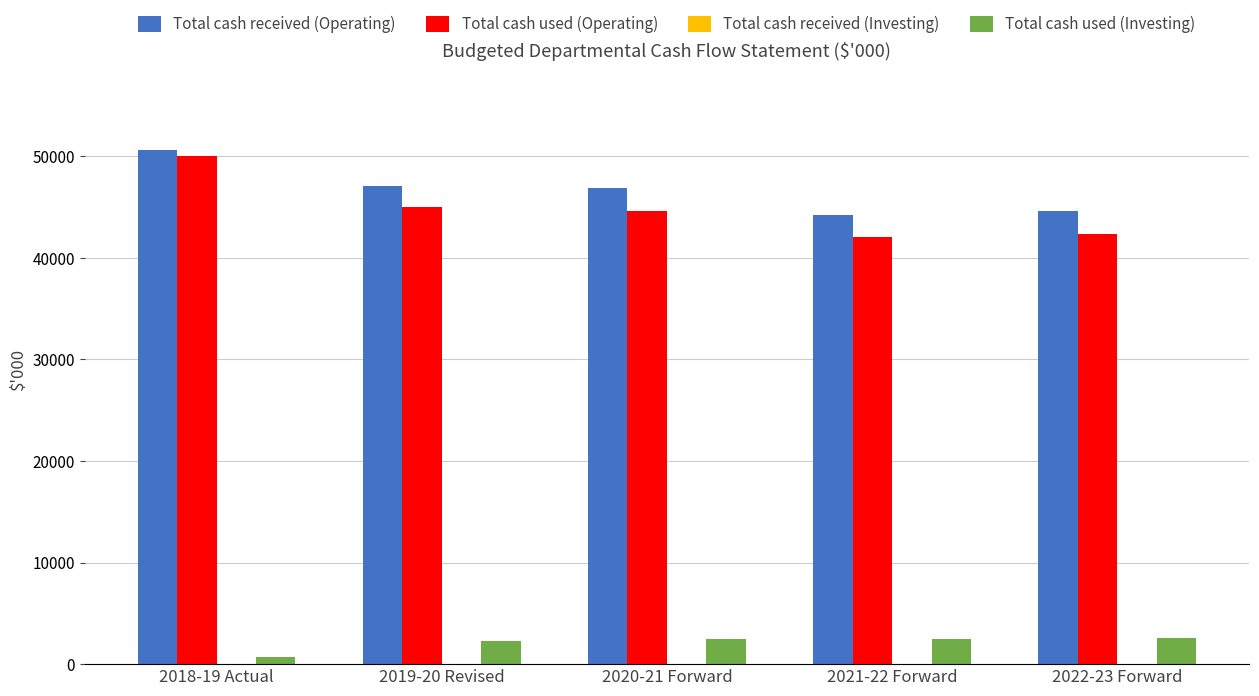

Are the bars horizontal?

No